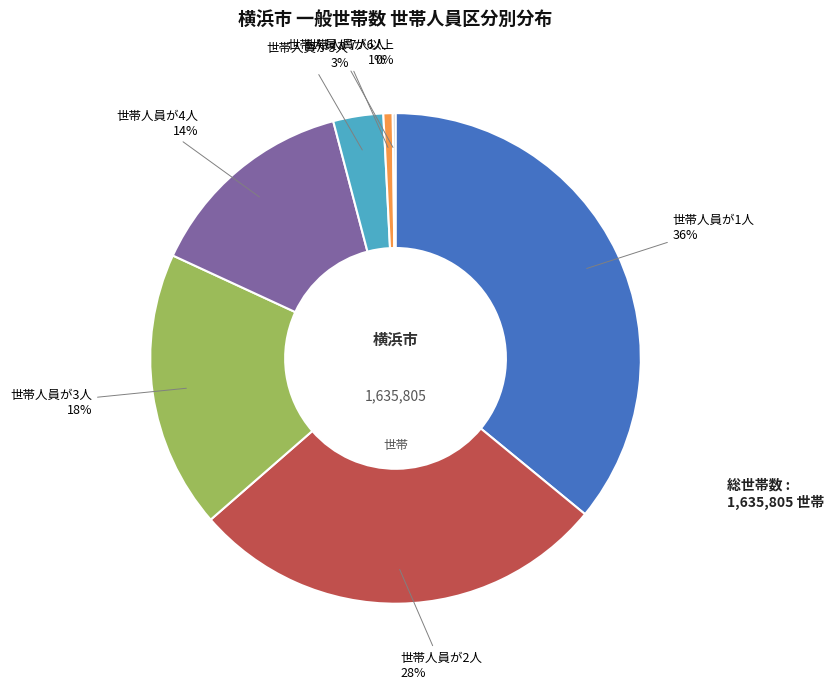

Is the sum of 世帯人員が1人 and 世帯人員が5人 greater than half?

No